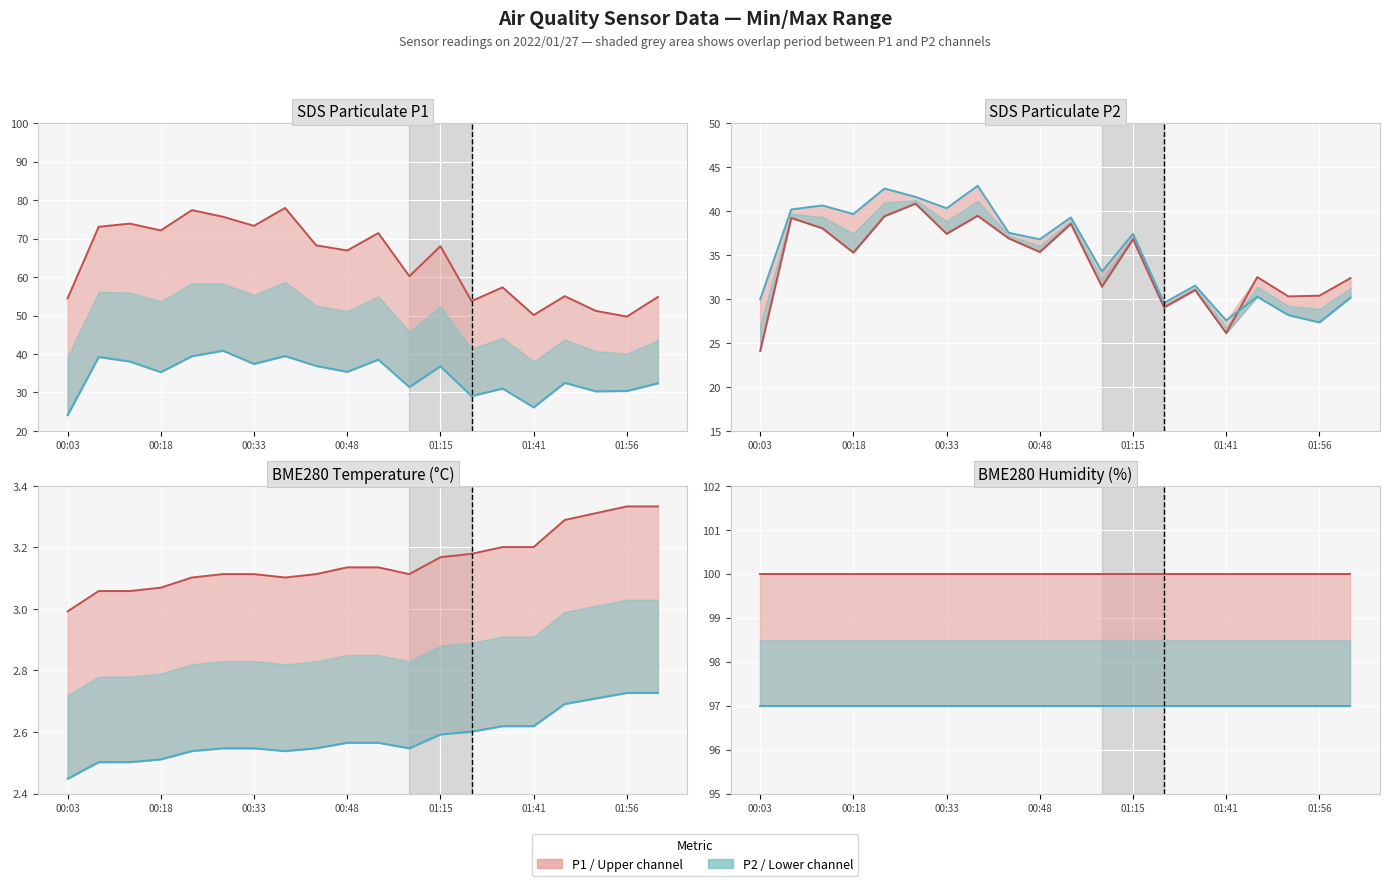

True or false: BME280_temperature has a value of 3.2 at 01:31.

True